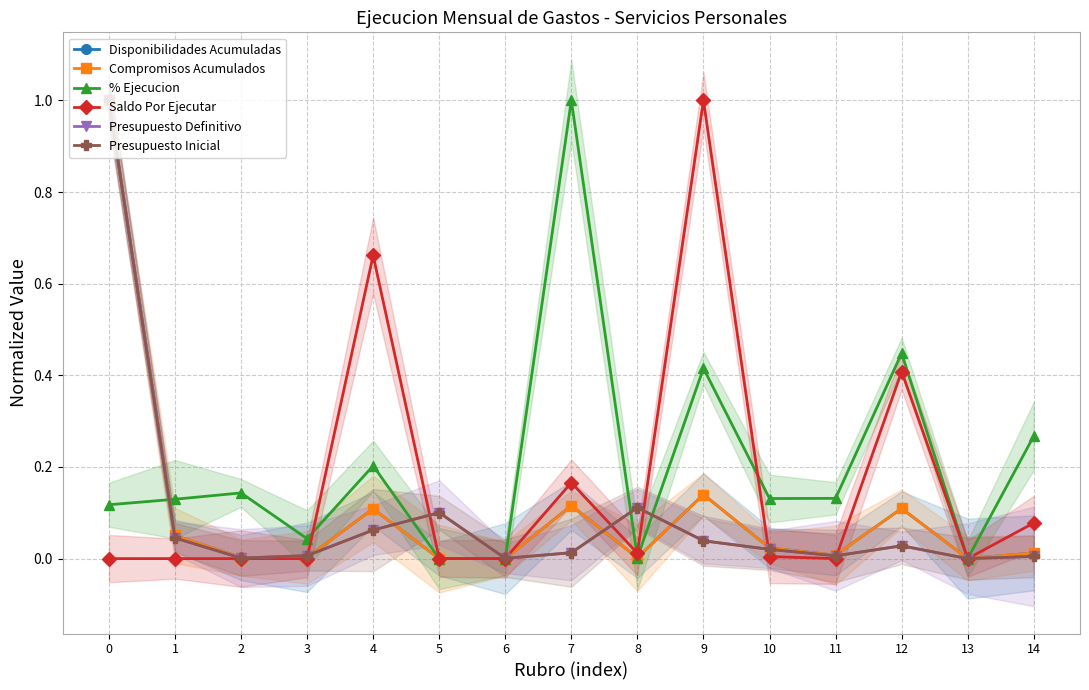

How many positive values does the Presupuesto Inicial series have?

14